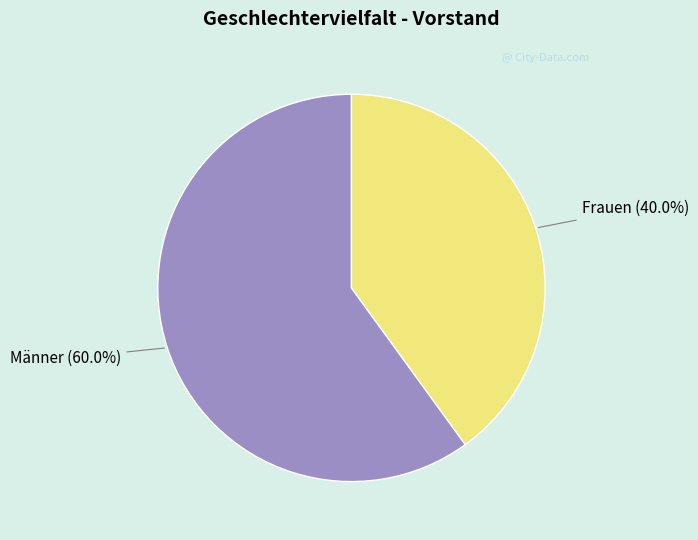

To the nearest percent, what is the average slice percentage?

50%